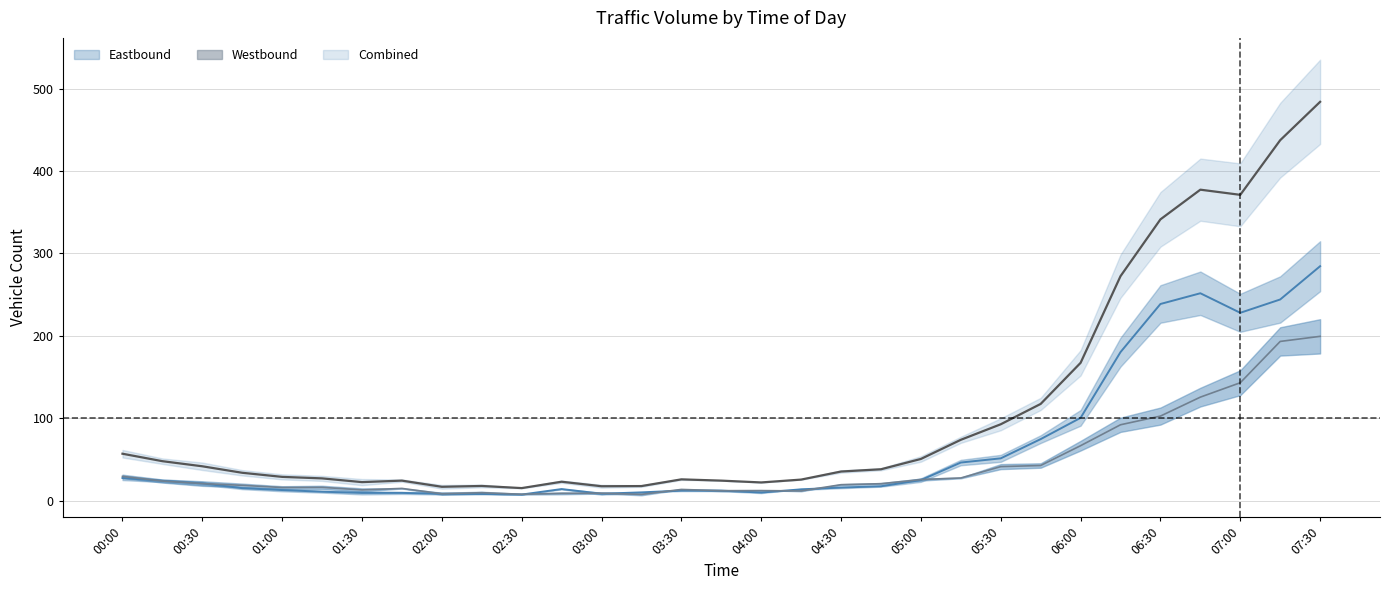

Is it true that Combined Avg equals 25.6 at 17?

True